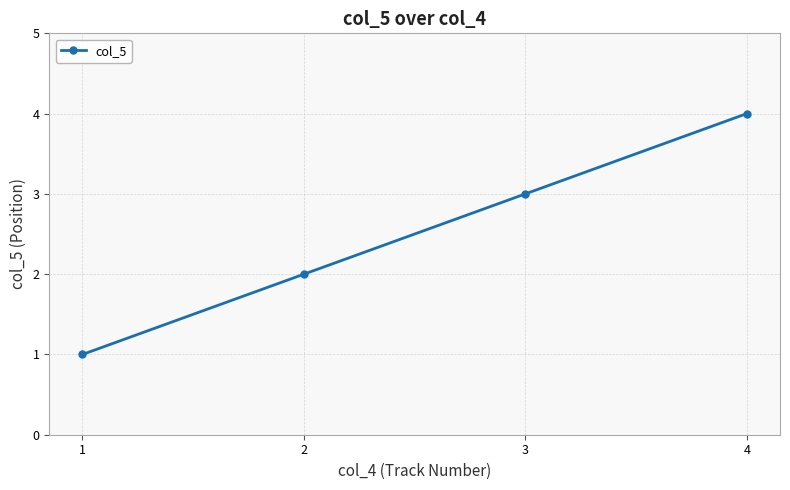

True or false: the data shows 3 at 3.

True